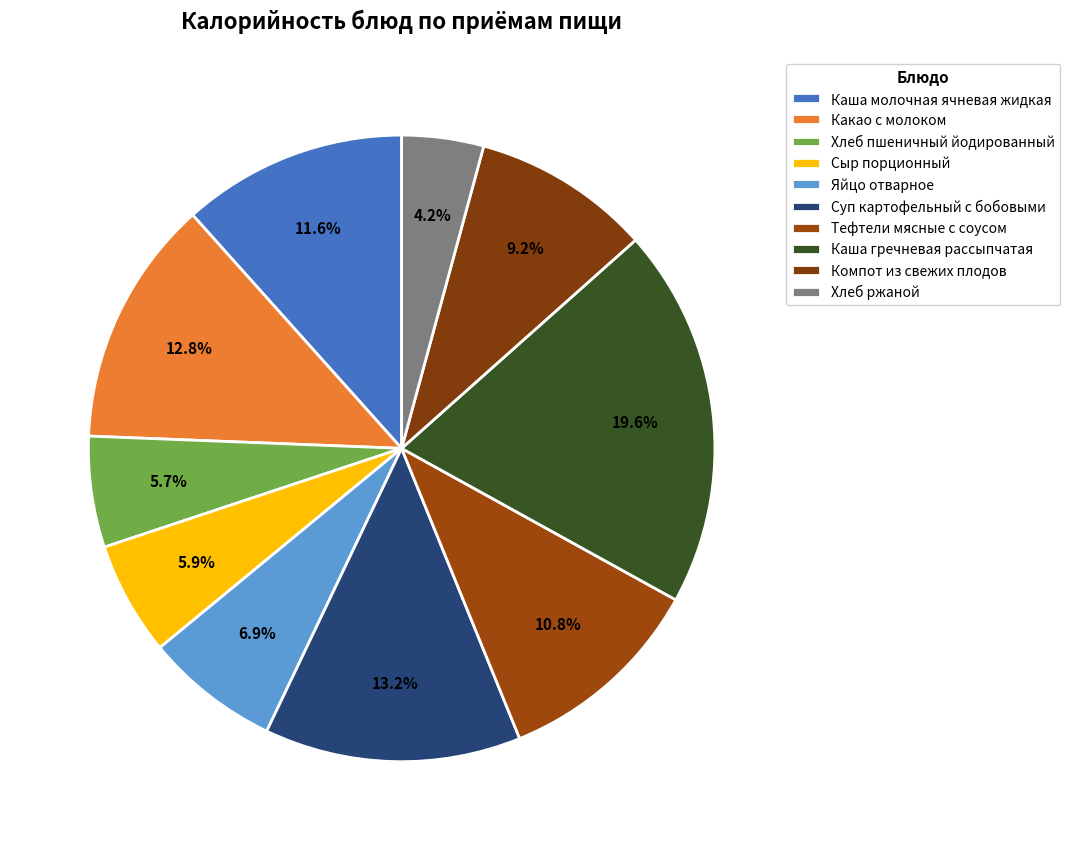

To the nearest percent, what is the difference between the Тефтели мясные с соусом and Хлеб пшеничный йодированный slice percentages?

5%